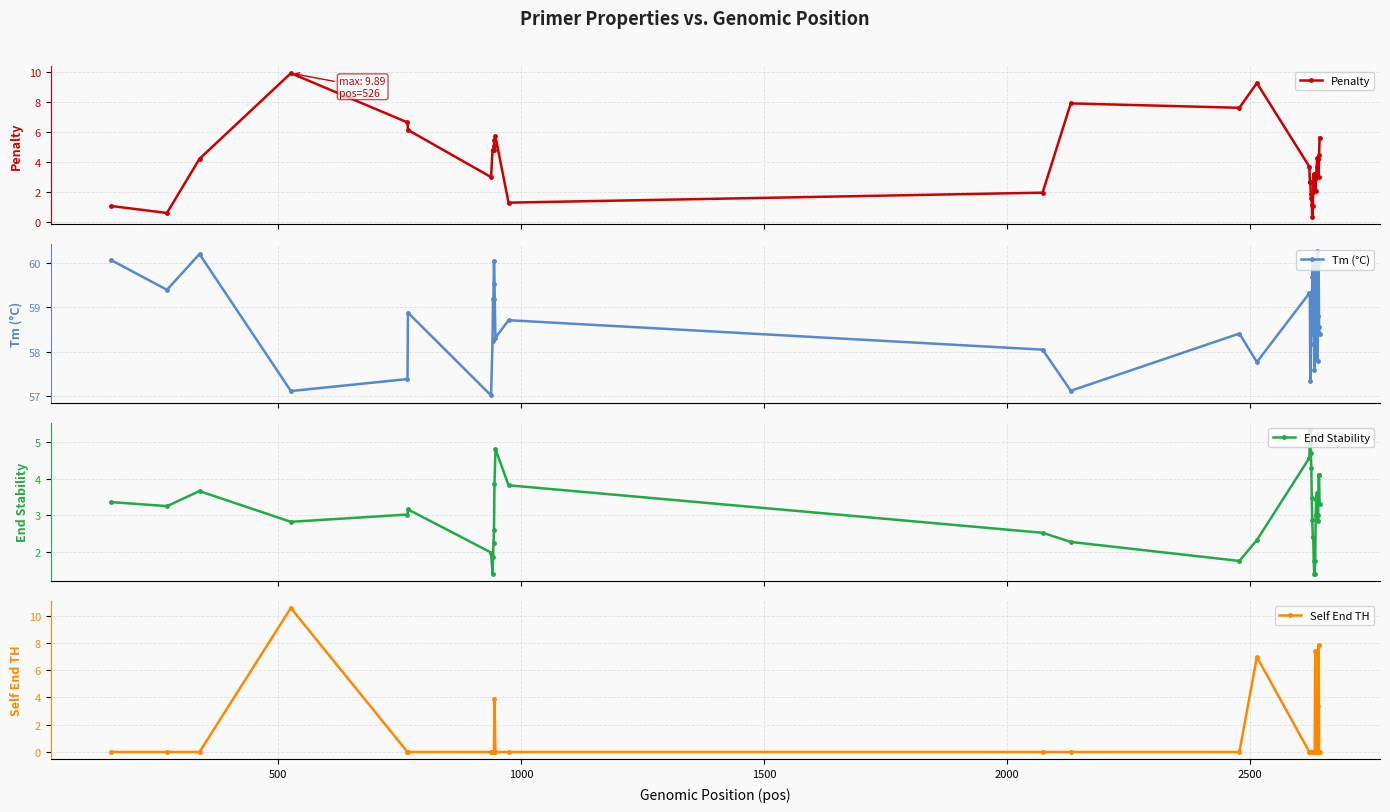

What is the value of the Penalty point at the 12th from the left?

5.5